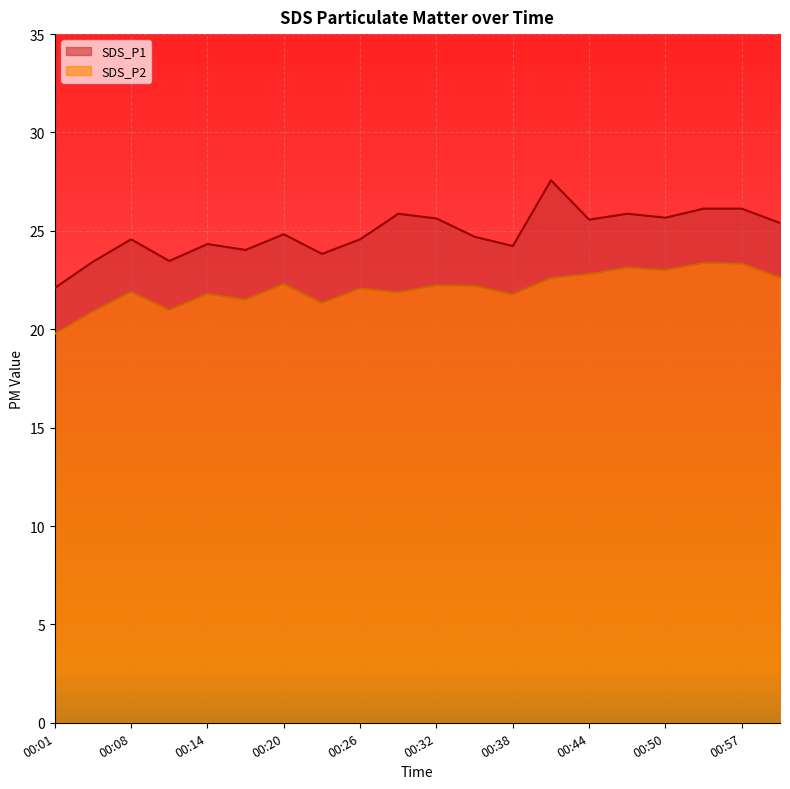

What is the sum of all SDS_P1 values?

497.9